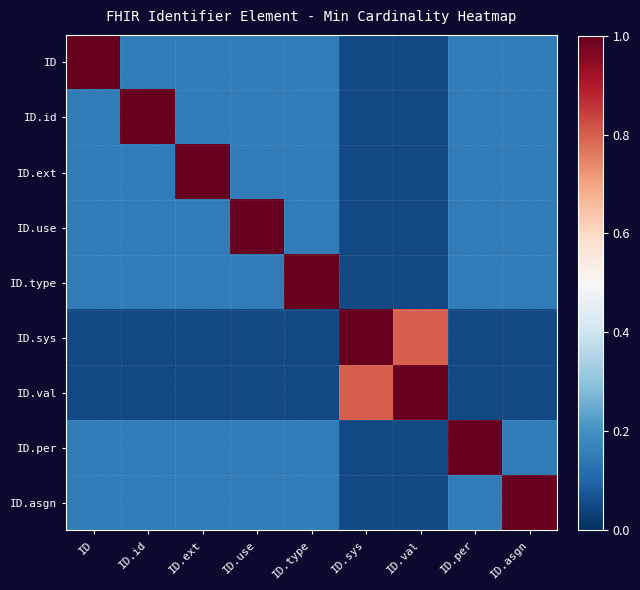

At which category does the chart reach its peak across all series?

ID